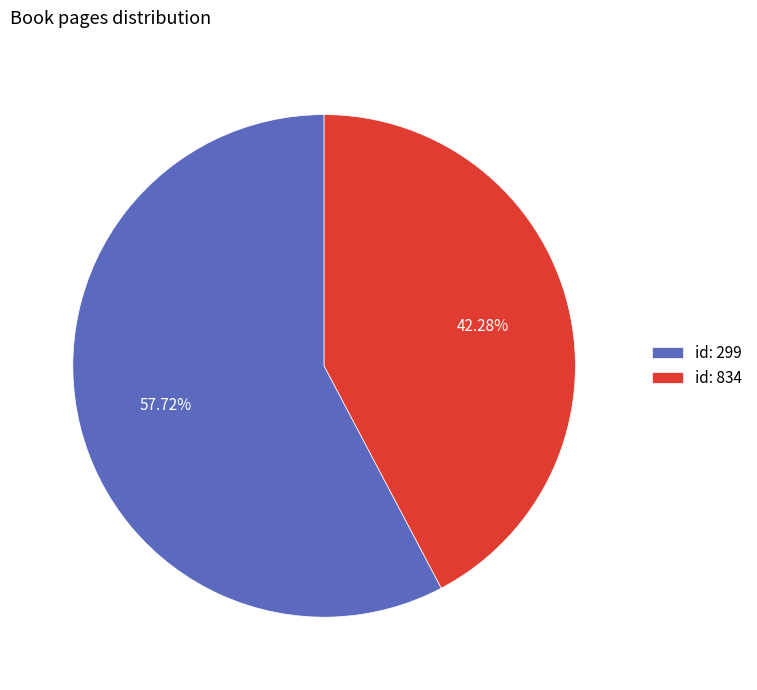

Count the number of slices in the pie.

2